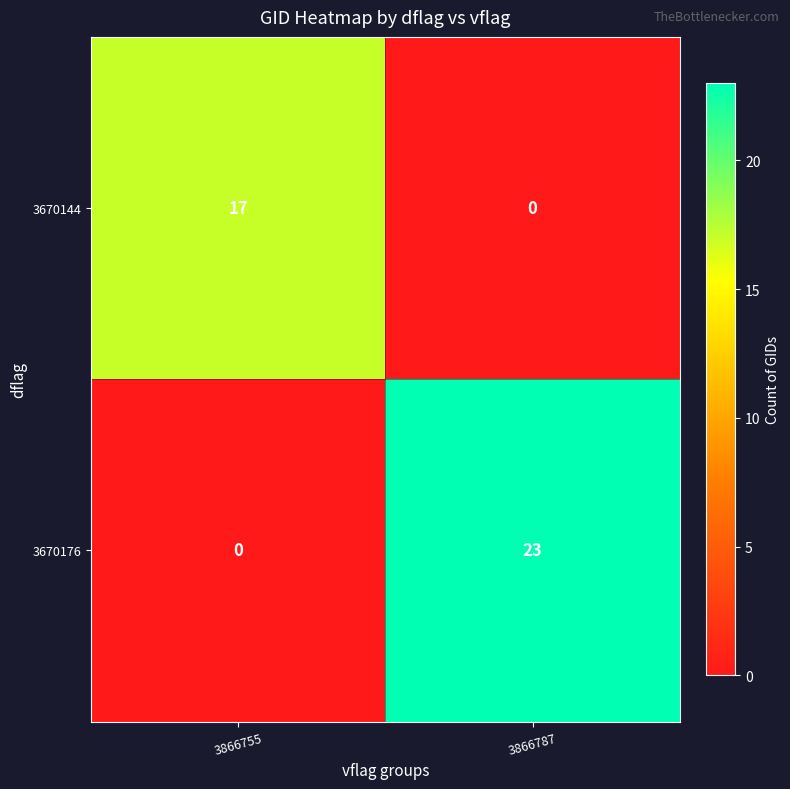

The value of 3670144 at 3866787 is 0. True or false?

True